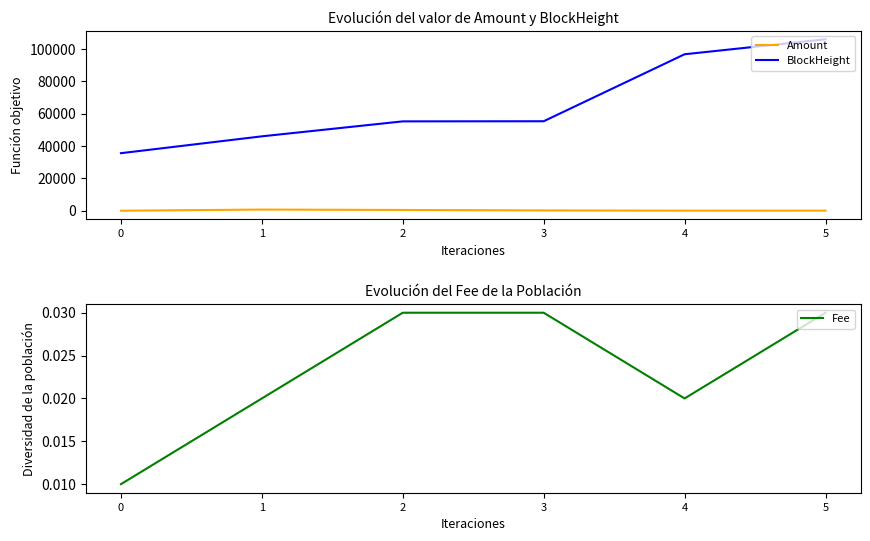

What is the value of the Amount point at the 6th from the left?

51.4